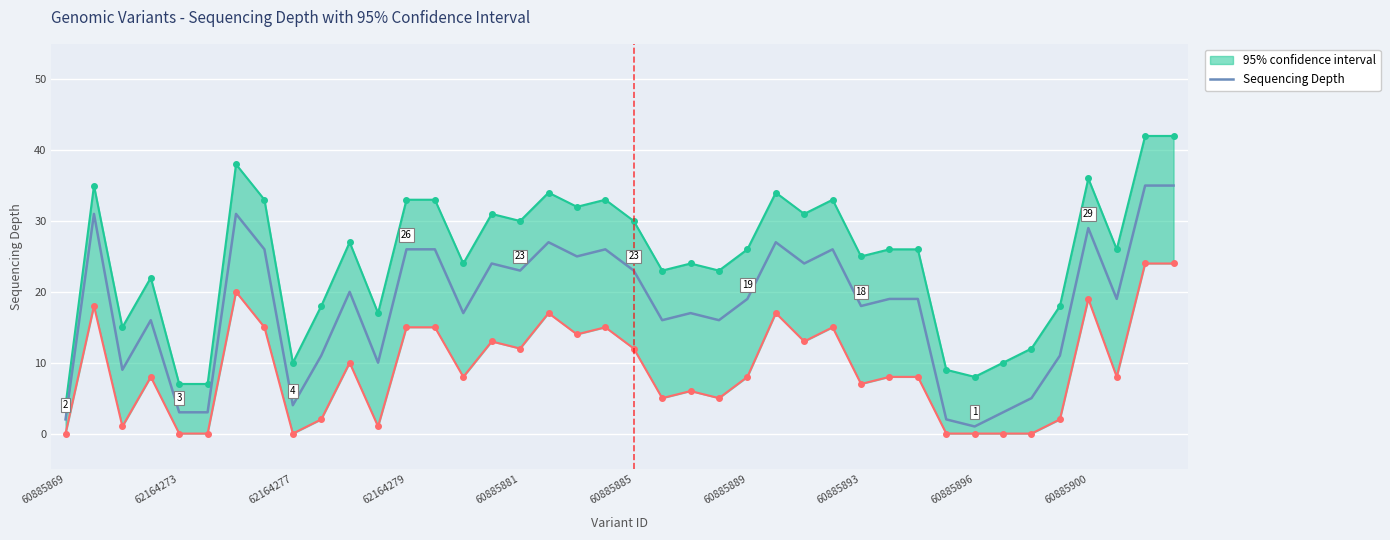

How many interior local valleys (lower than both neighbors) does the data have?

12